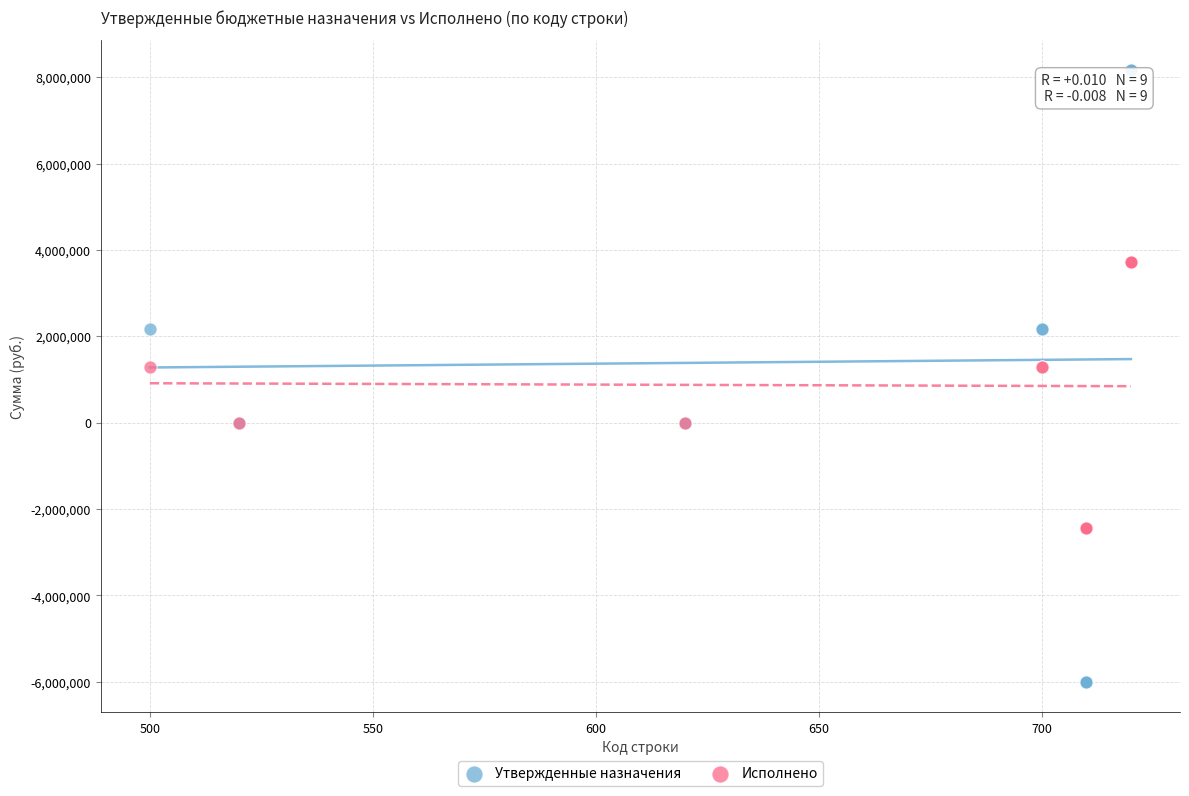

Which series reaches the minimum Y coordinate?

Утвержденные назначения